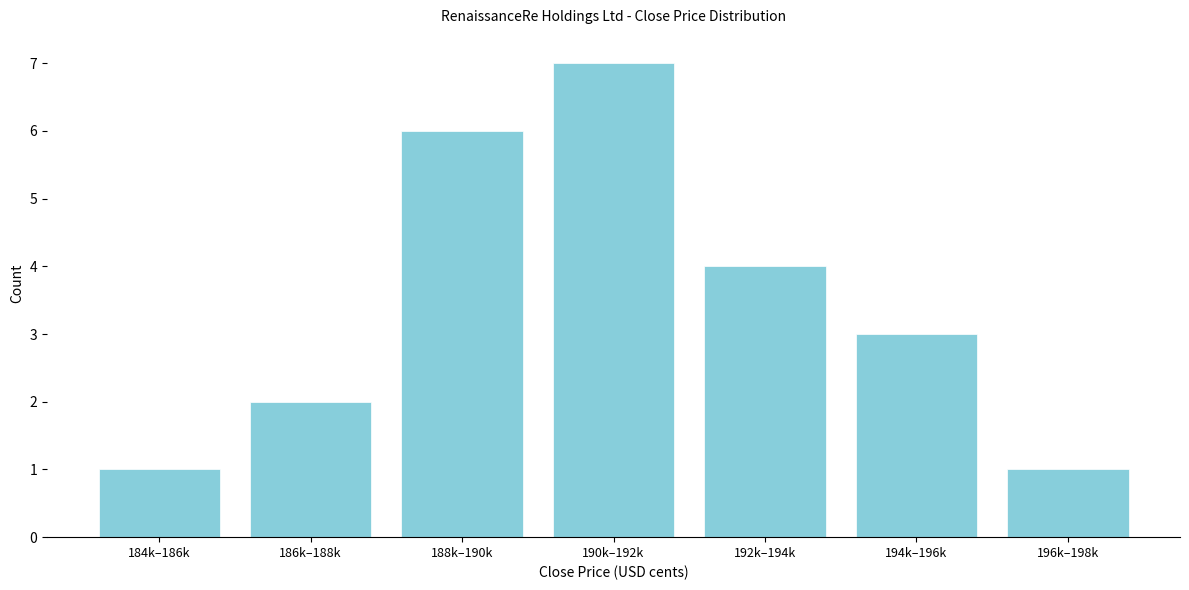

Reading left to right, transcribe all the data shown in this chart.

184k–186k=1	186k–188k=2	188k–190k=6	190k–192k=7	192k–194k=4	194k–196k=3	196k–198k=1